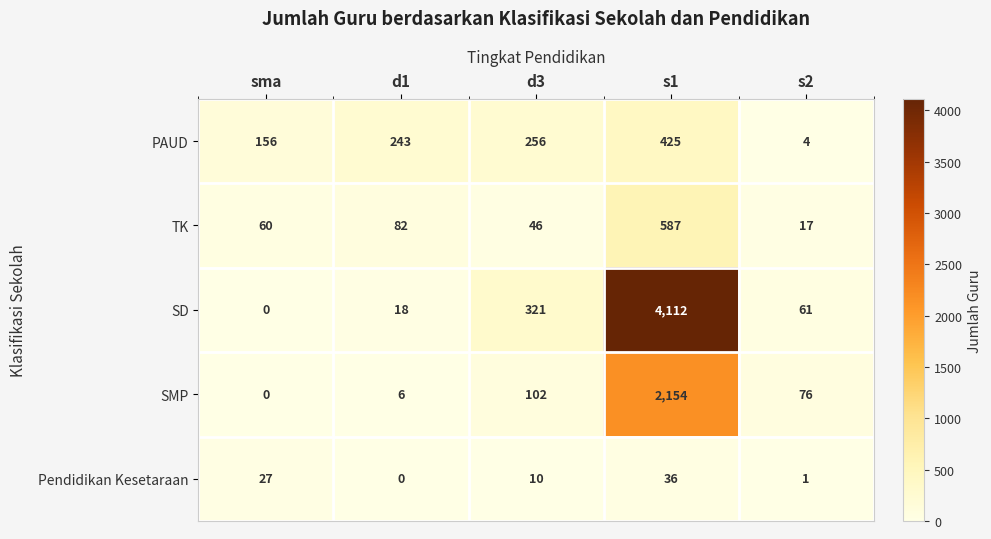

Where is SD nearest to the value 2056?

d3